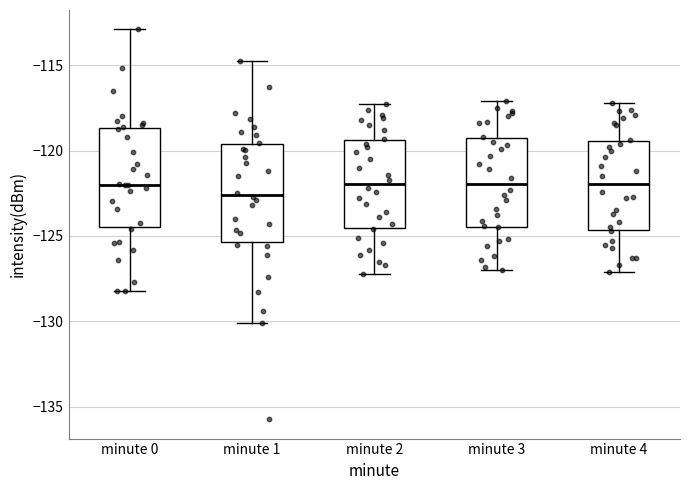

Where does the lower whisker of the box for minute 4 end on the y-axis? The values are not printed on the chart, so give them approximately, as read against the axis.

-127.0